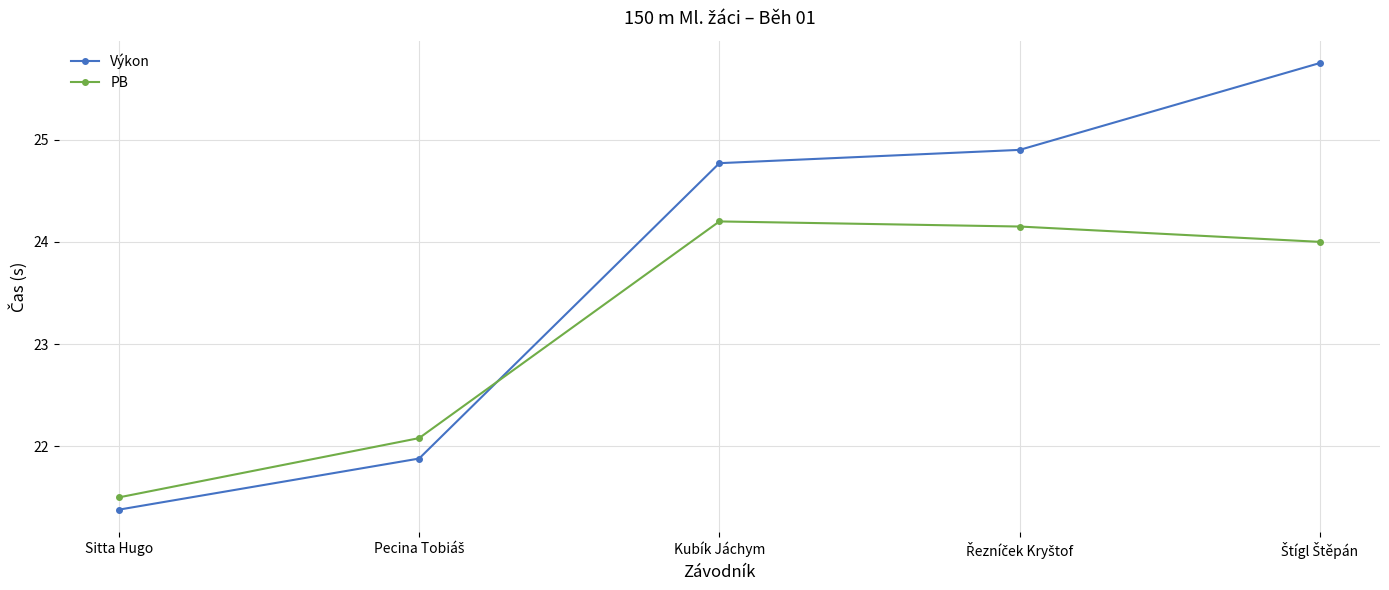

At how many categories does at least one series exceed 22?

4